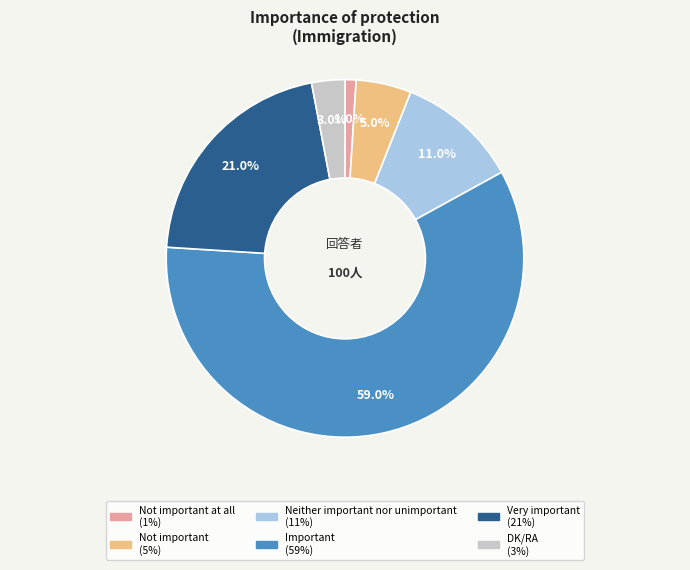

Count the number of slices in the pie.

6